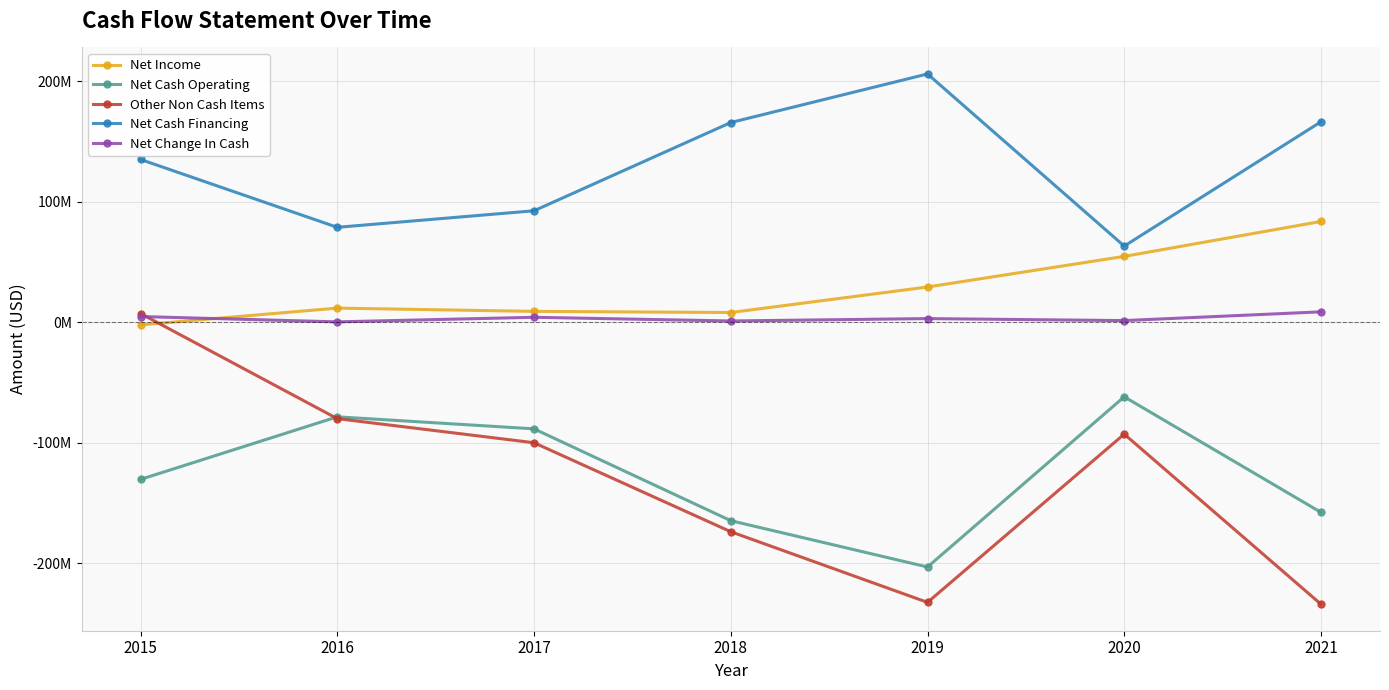

What are all the series names shown in the legend?

Net Income, Net Cash Operating, Other Non Cash Items, Net Cash Financing, Net Change In Cash